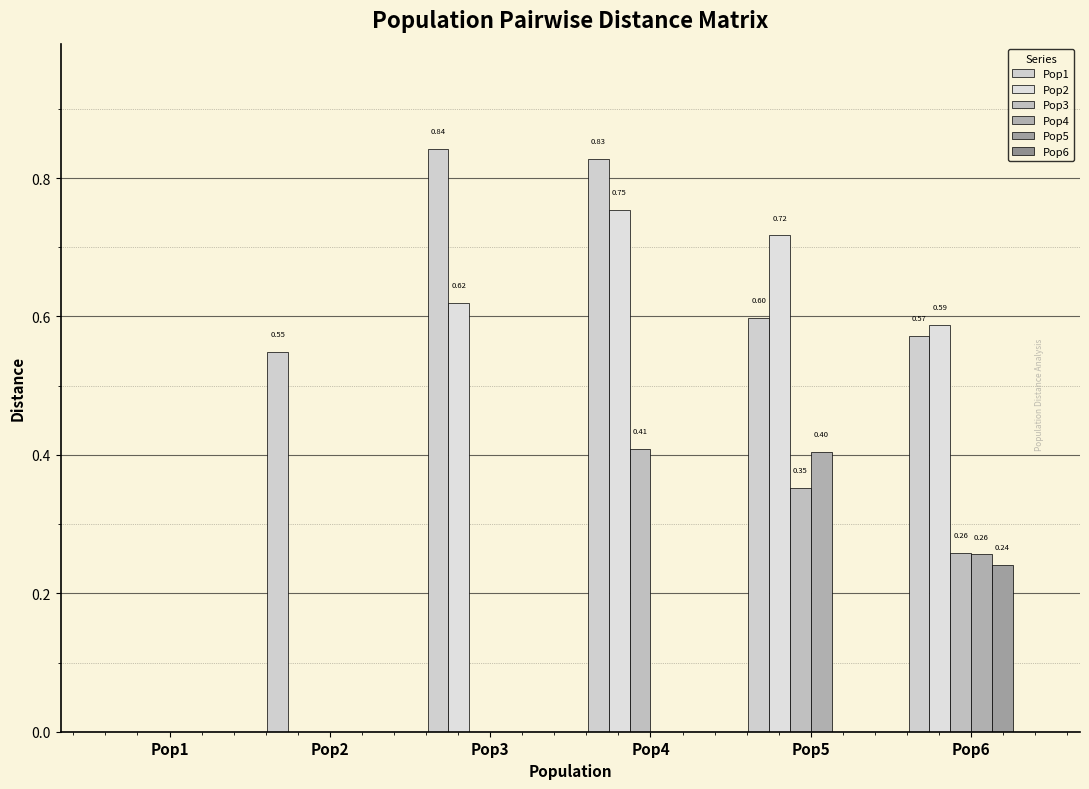

How many groups of bars are there?

6